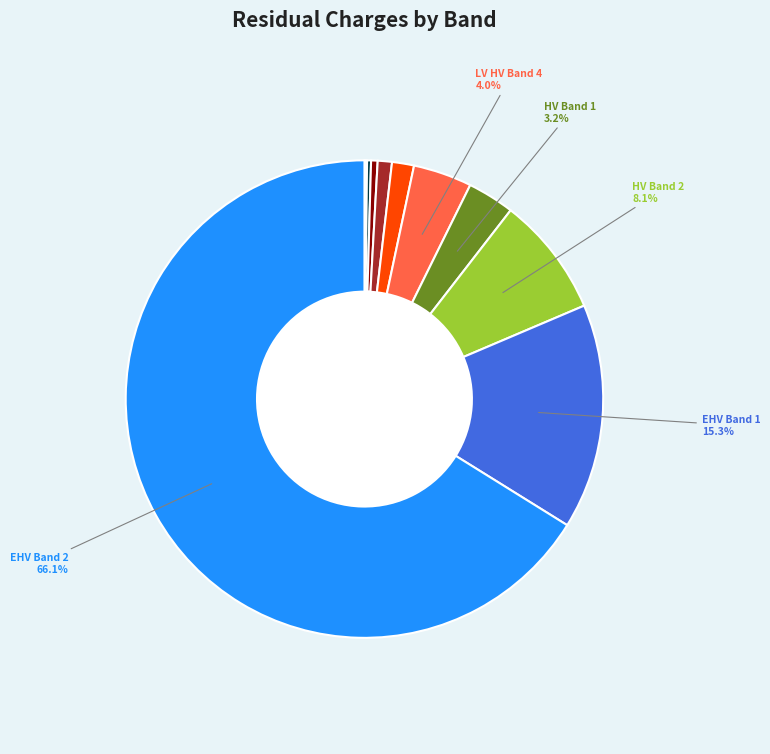

Does any single category account for the majority?

Yes